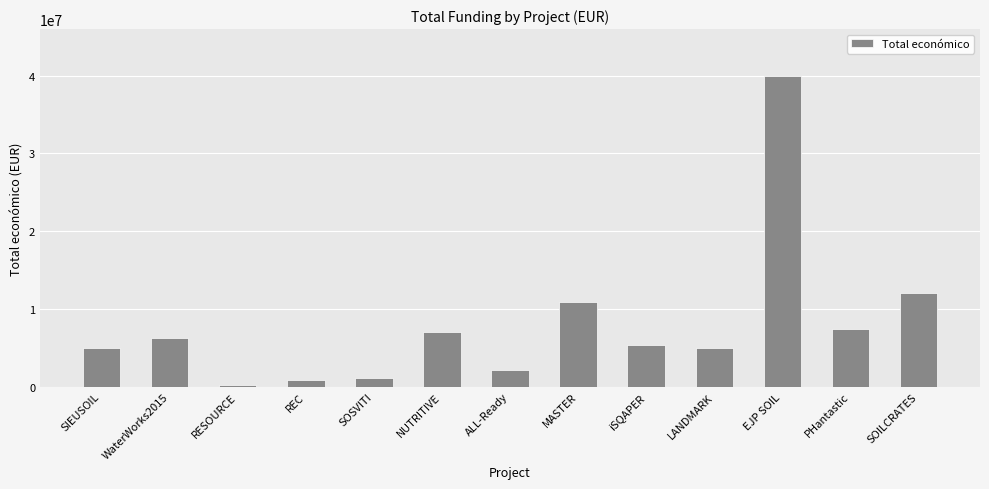

What is the difference between the maximum and second lowest values?

39104500